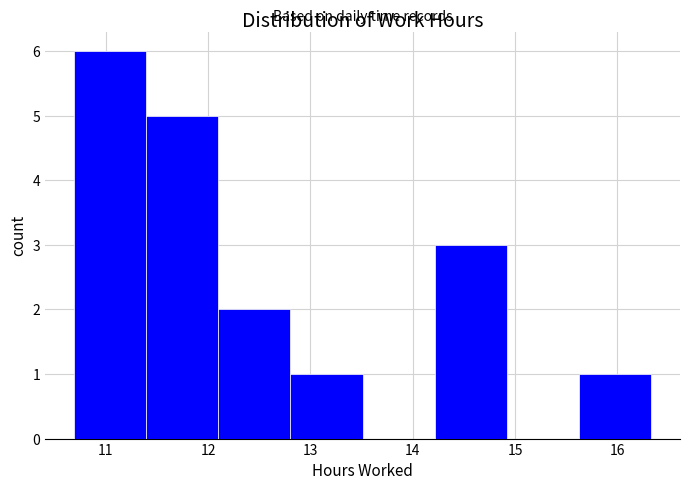

Which range on the x-axis has the tallest bar?

10.7 to 11.4